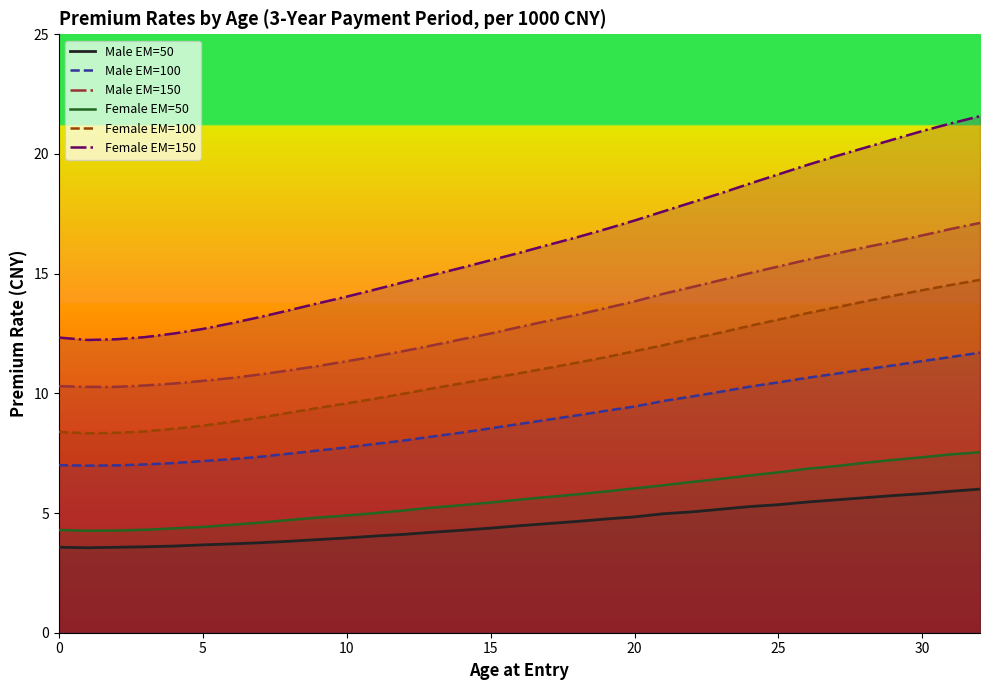

How many lines are shown in the chart?

6